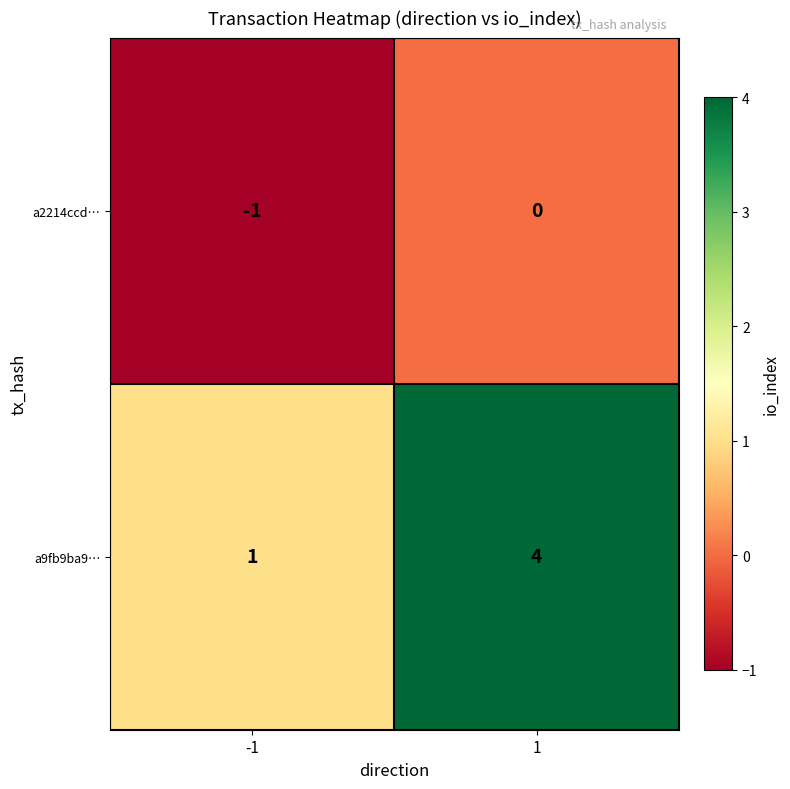

Which series has the widest spread of values?

a9fb9ba9…